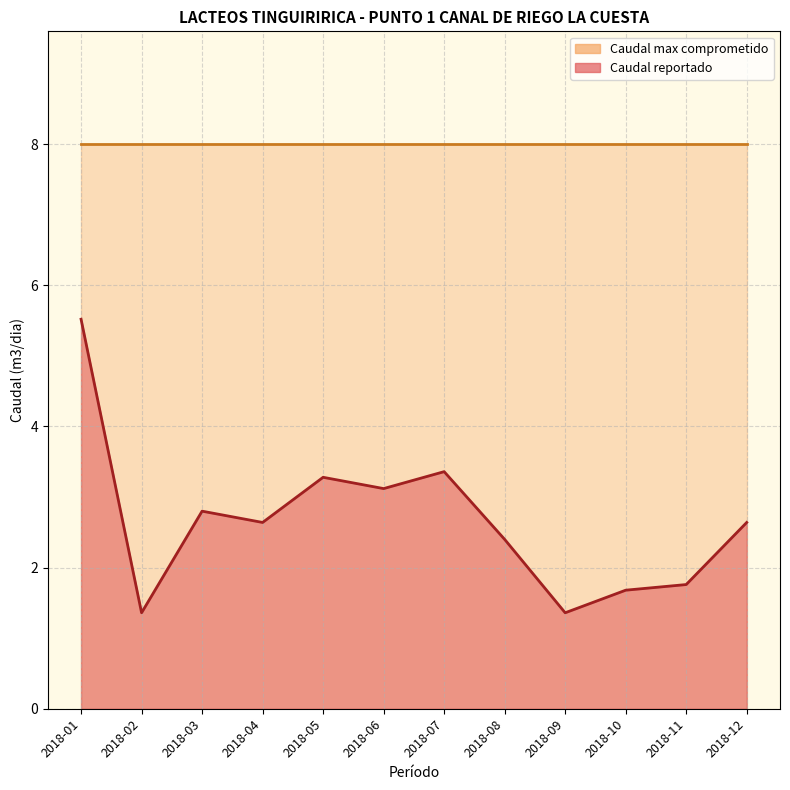

Reading left to right, transcribe all the data shown in this chart.

2018-01=5.5	2018-02=1.4	2018-03=2.8	2018-04=2.6	2018-05=3.3	2018-06=3.1	2018-07=3.4	2018-08=2.4	2018-09=1.4	2018-10=1.7	2018-11=1.8	2018-12=2.6